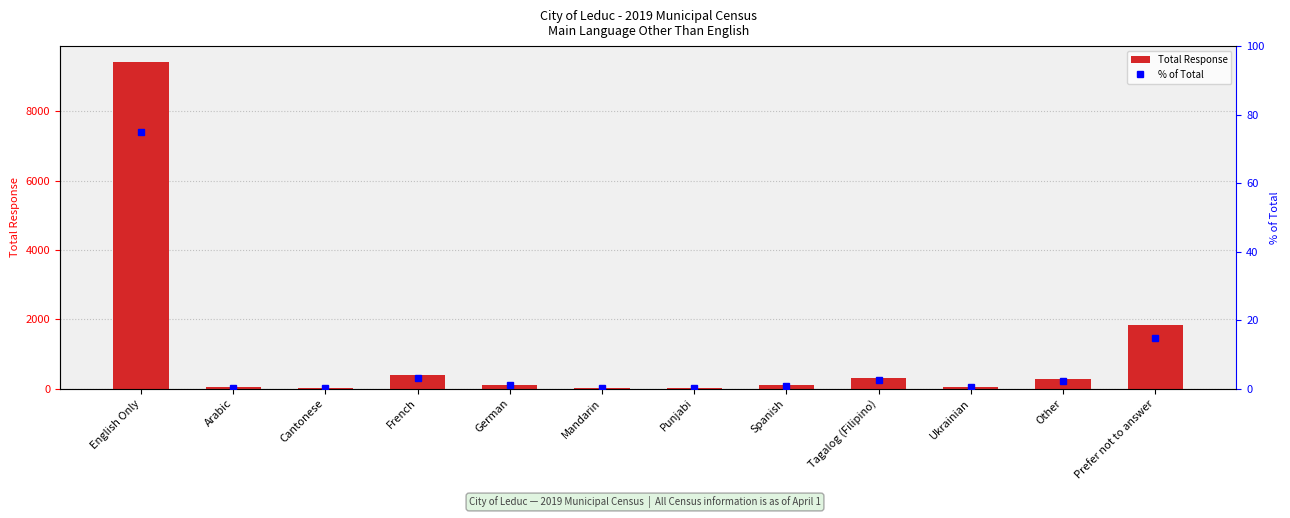

Reading right to left, list all the values displayed in this chart.

Total Response: Prefer not to answer=1833.0	Other=275.0	Ukrainian=54.0	Tagalog (Filipino)=316.0	Spanish=88.0	Punjabi=29.0	Mandarin=7.0	German=111.0	French=383.0	Cantonese=14.0	Arabic=30.0	English Only=9408.0
% of Total: Prefer not to answer=14.6	Other=2.2	Ukrainian=0.4	Tagalog (Filipino)=2.5	Spanish=0.7	Punjabi=0.2	Mandarin=0.1	German=0.9	French=3.1	Cantonese=0.1	Arabic=0.2	English Only=75.0